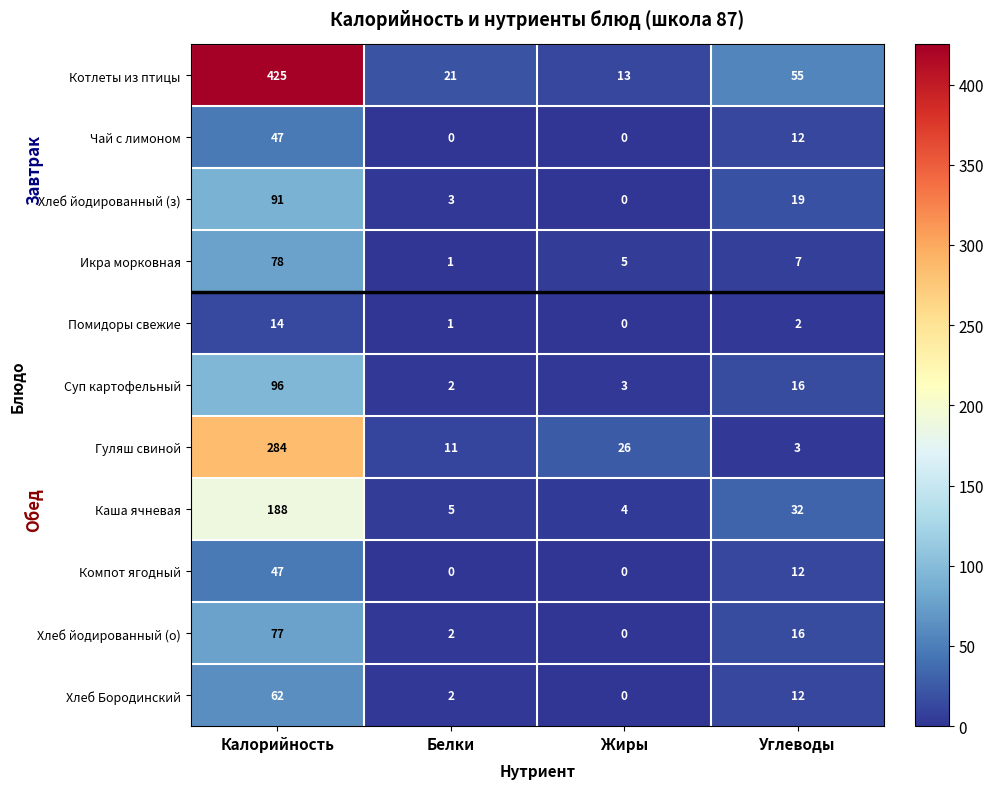

At which category does the chart reach its peak across all series?

Калорийность